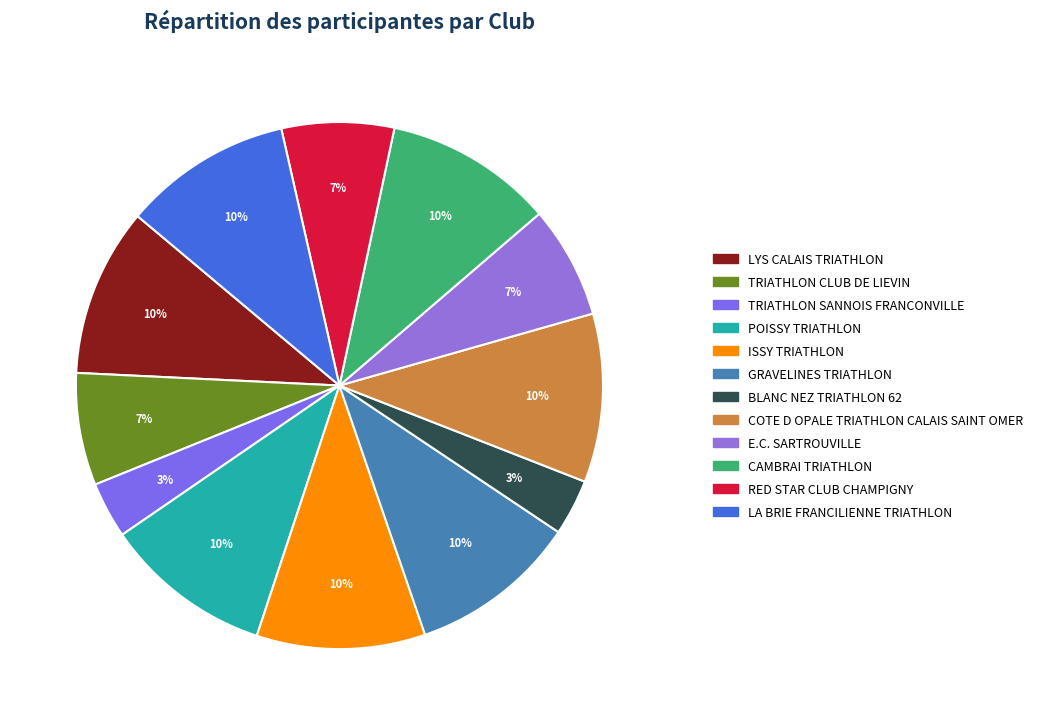

Which slice is the largest?

LYS CALAIS TRIATHLON